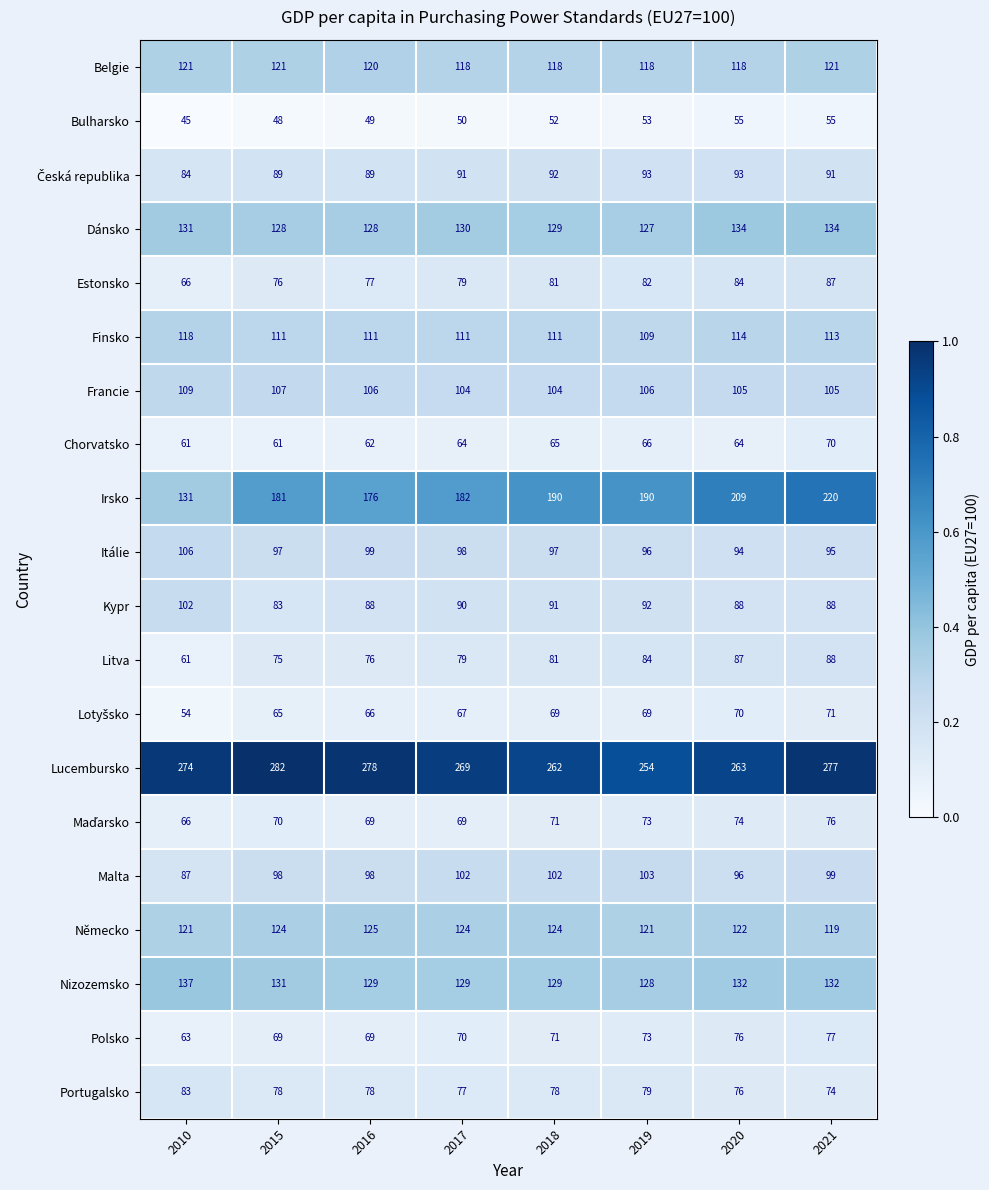

What is the sum of the Kypr values at 2017 and 2016?

178